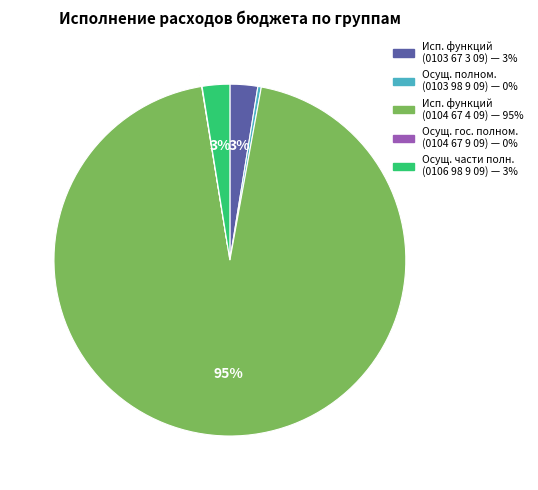

Is there a majority slice in this chart?

Yes